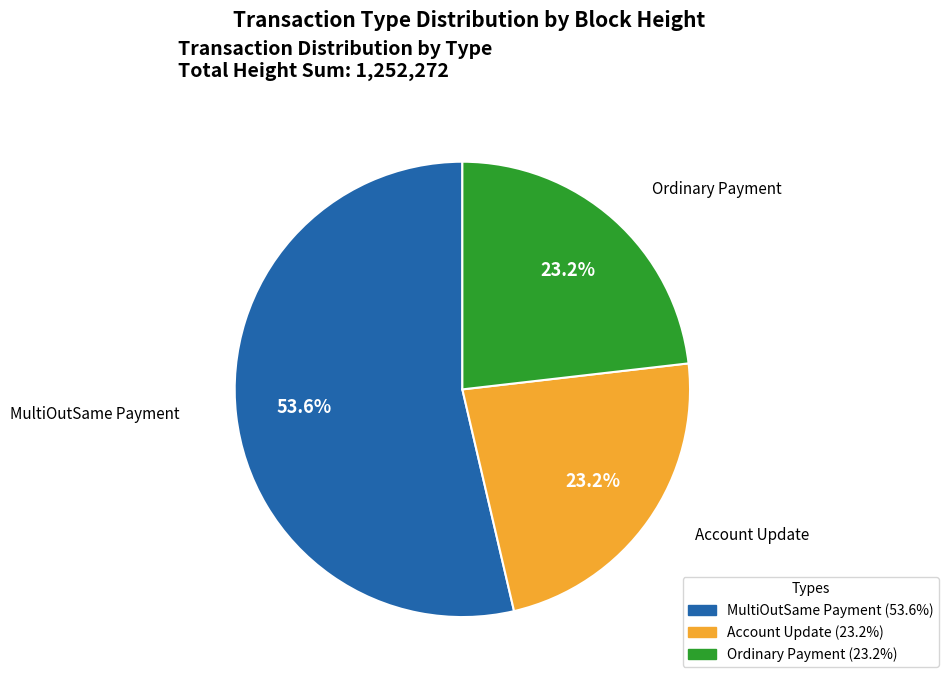

To the nearest percent, what is the combined percentage of Ordinary Payment and Account Update?

46%